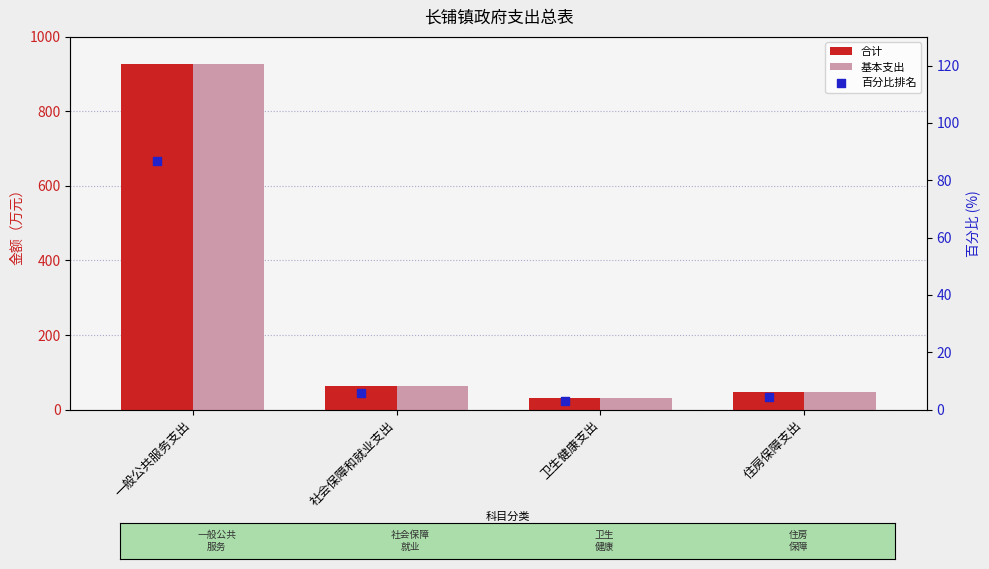

Which series has the widest spread of Y values?

合计